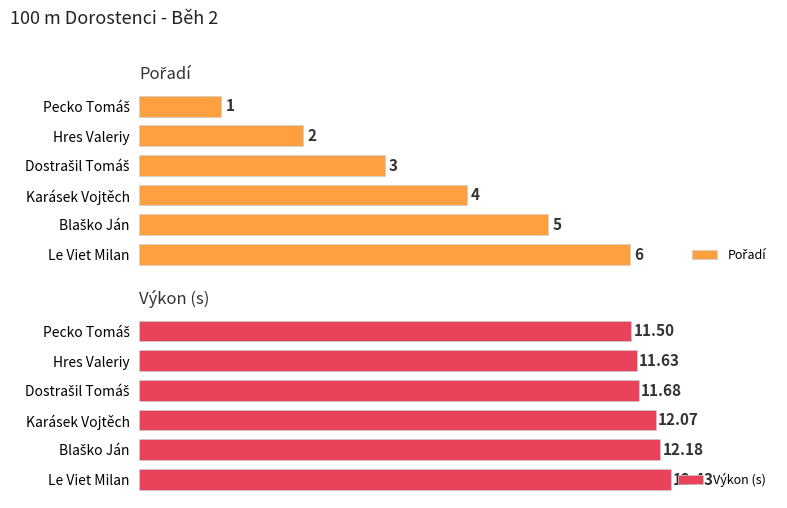

At which label does Výkon (s) reach its peak?

Le Viet Milan